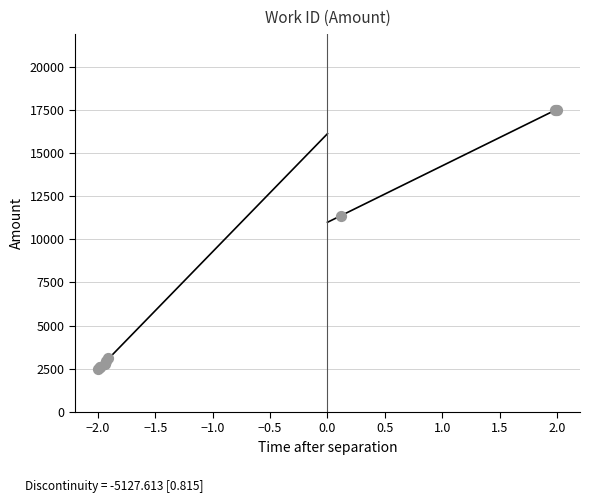

What Y value in the scatter plot is closest to 10000?

11361.3